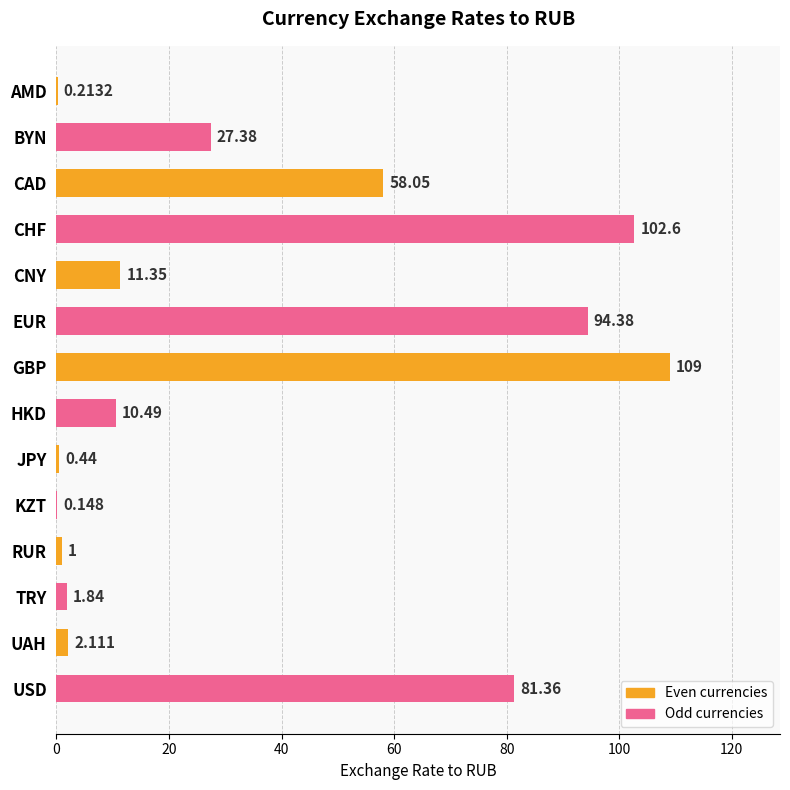

At which label is the value closest to 54?

CAD